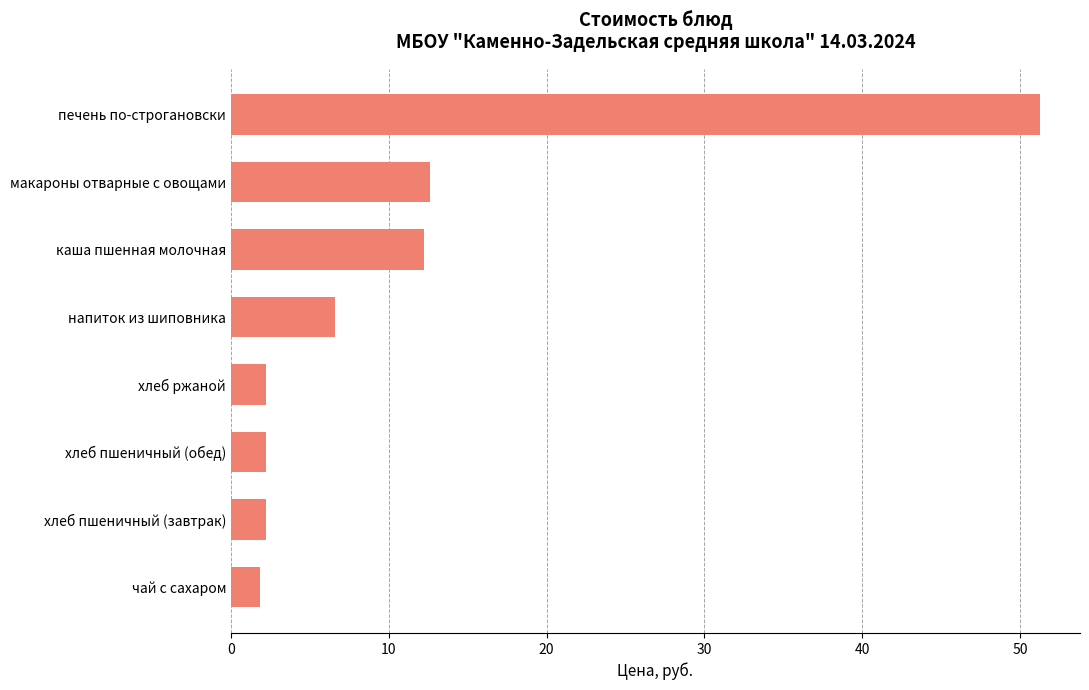

Reading top to bottom, extract all data points from this chart.

печень по-строгановски=51.2	макароны отварные с овощами=12.6	каша пшенная молочная=12.2	напиток из шиповника=6.6	хлеб ржаной=2.2	хлеб пшеничный (обед)=2.2	хлеб пшеничный (завтрак)=2.2	чай с сахаром=1.9